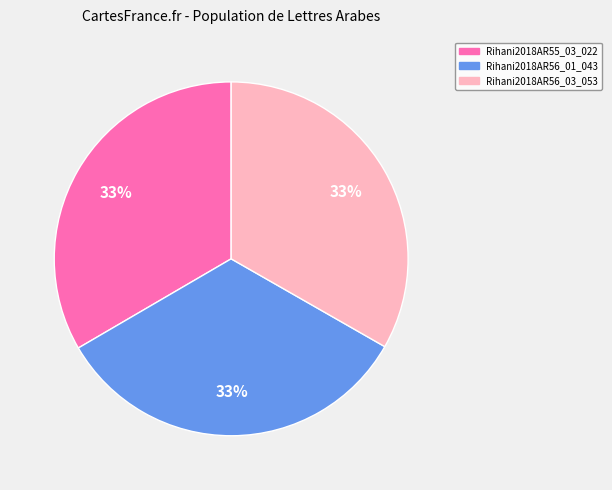

To the nearest percent, what percentage of the pie is Rihani2018AR56_01_043?

33%